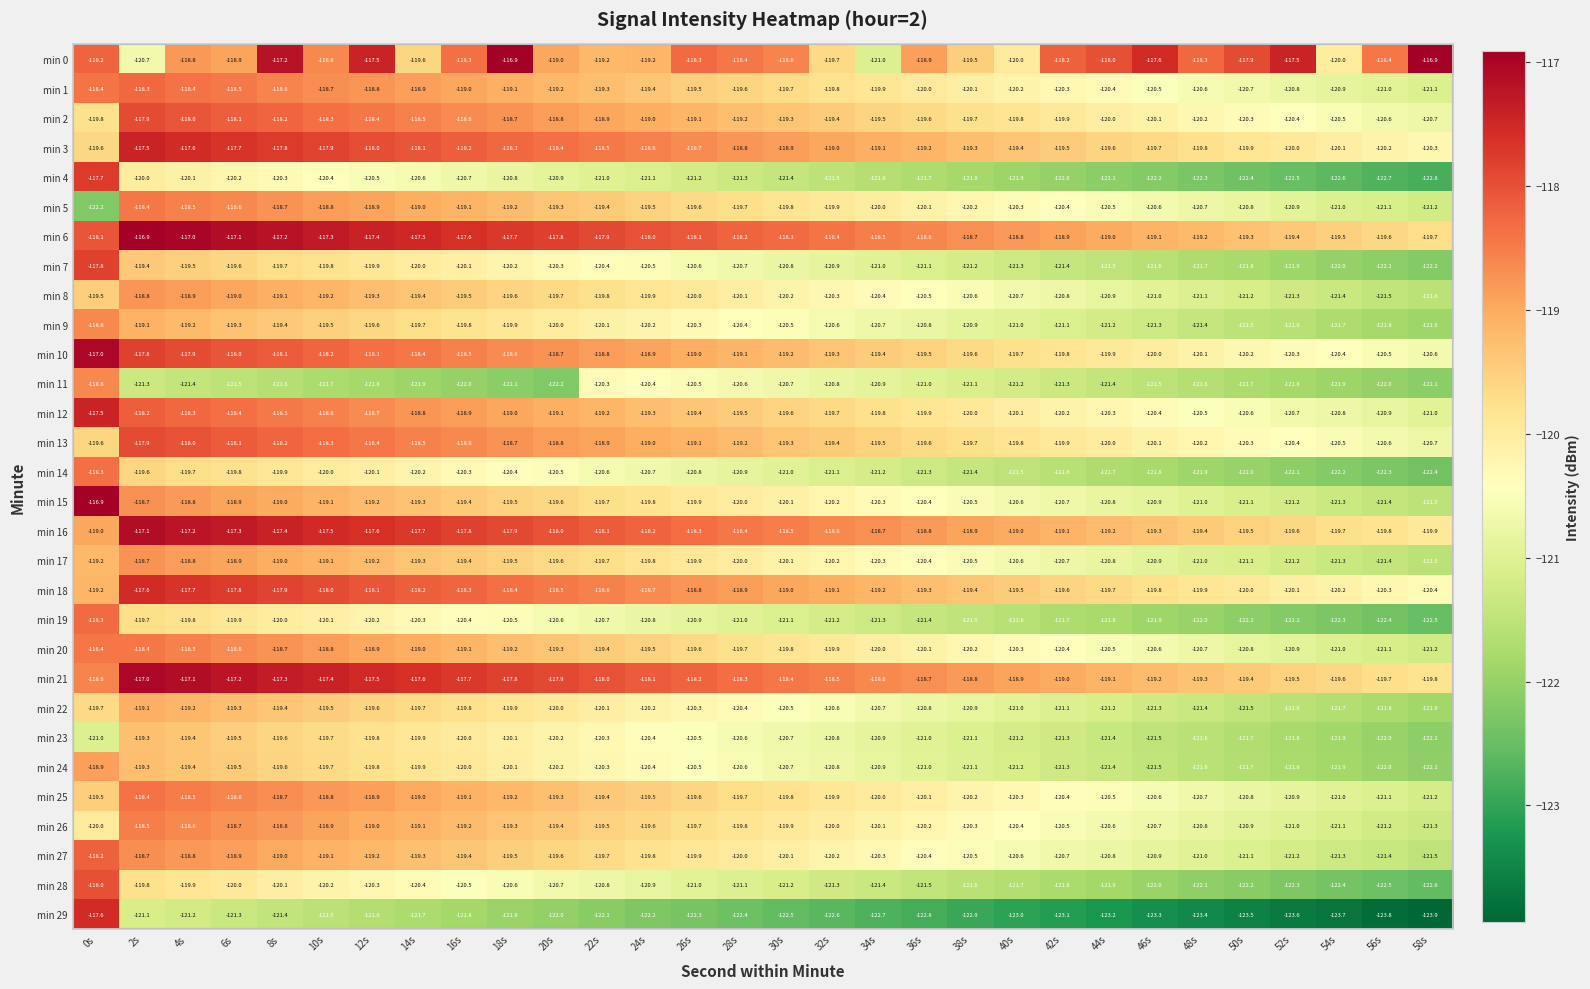

What is the smallest value displayed?

-123.9